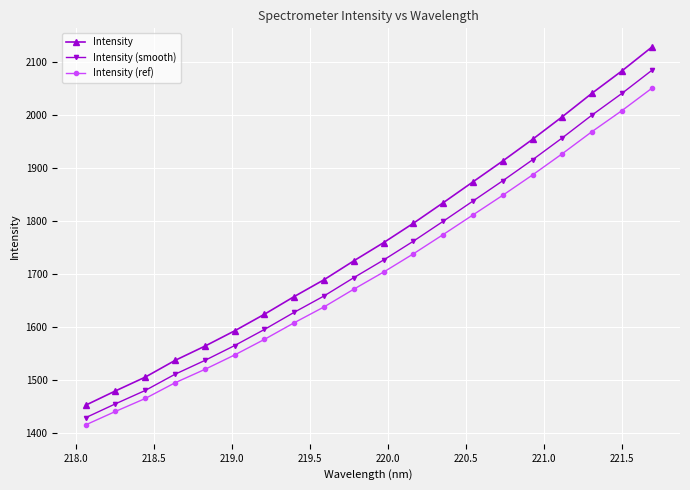

What is the sum of all Intensity (ref) values?

34079.7